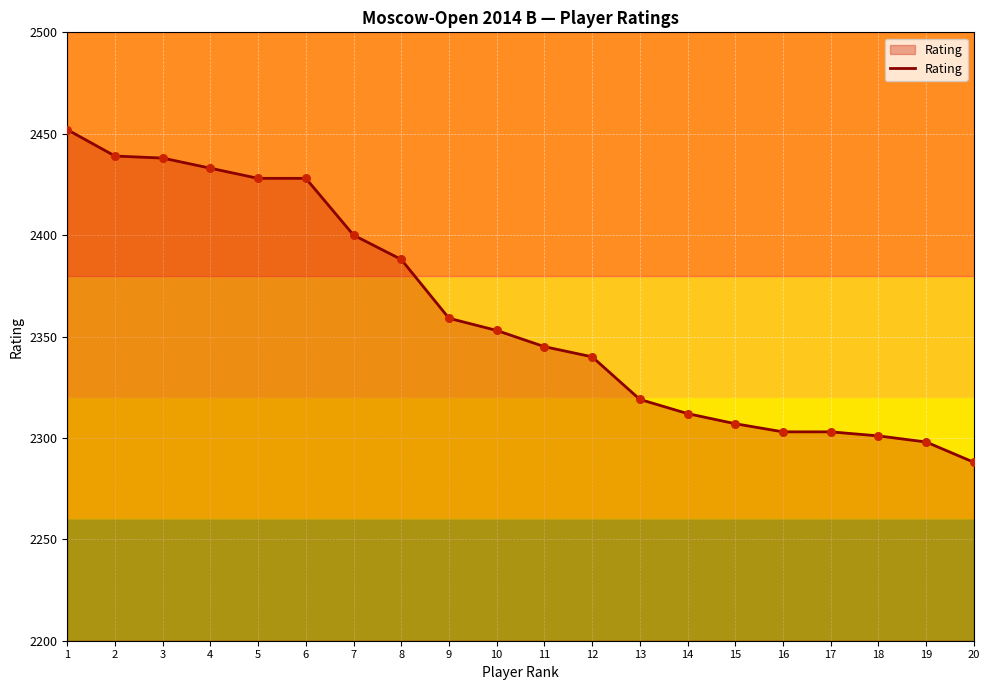

Which has a higher value, 6 or 9?

6